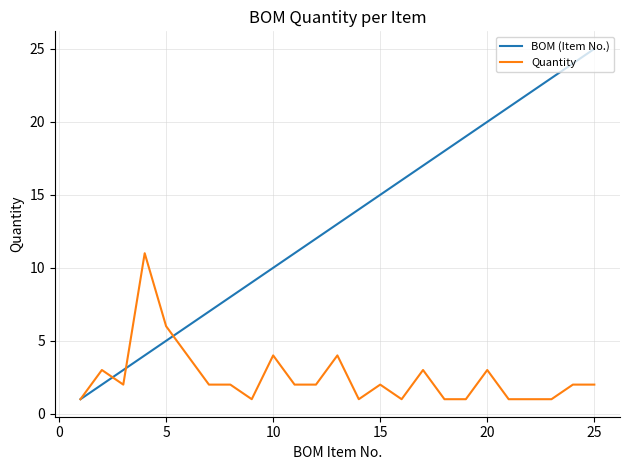

List the series in order of their overall mean, lowest first.

Quantity, BOM (Item No.)